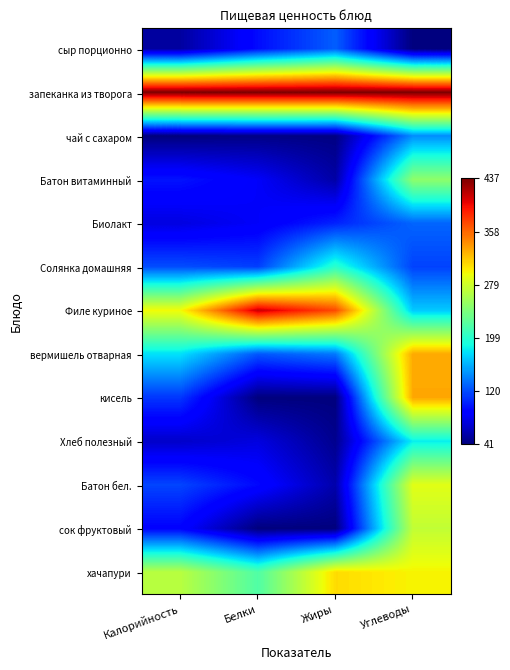

How many data points does each series have?

4